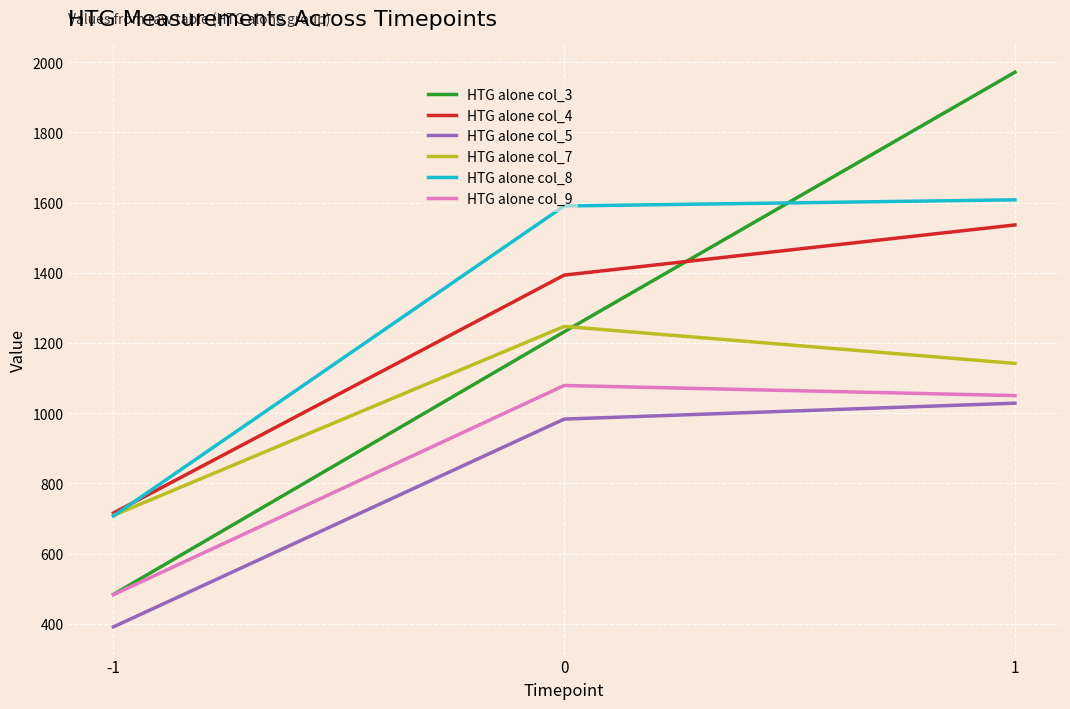

Which series has the largest total across all categories?

HTG alone col_8